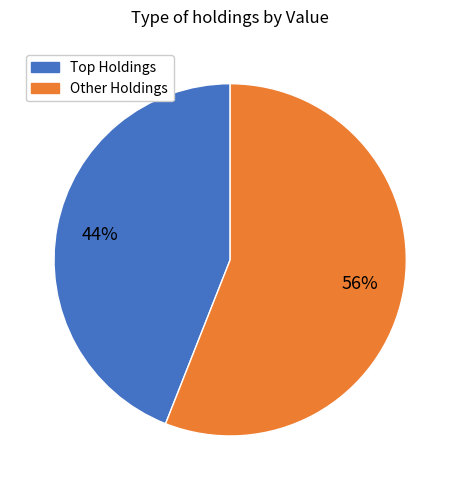

To the nearest percent, what is the average slice percentage?

50%